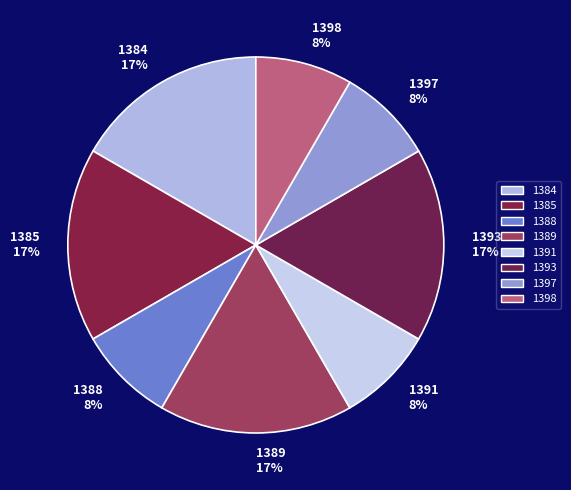

Is the sum of 1398 and 1393 greater than half?

No